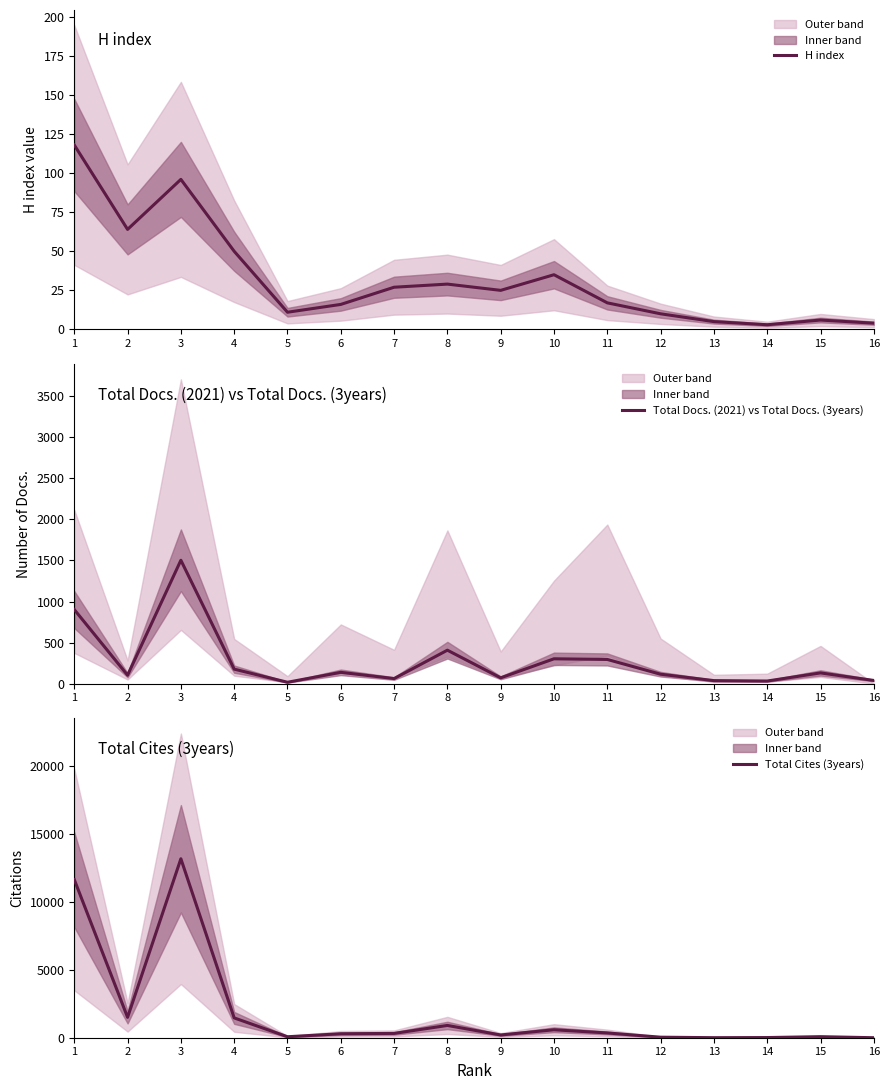

What is the difference between the Total Cites (3years) values at 11 and 3?

12825